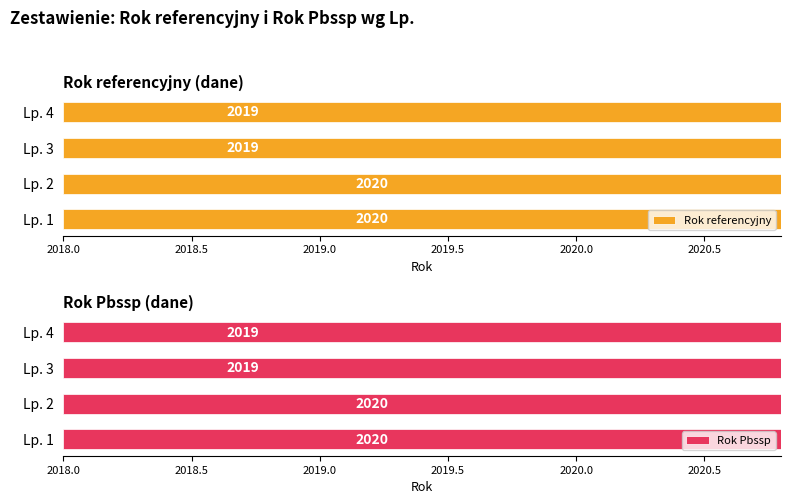

Is it true that Rok Pbssp equals 405 at Lp. 3?

False